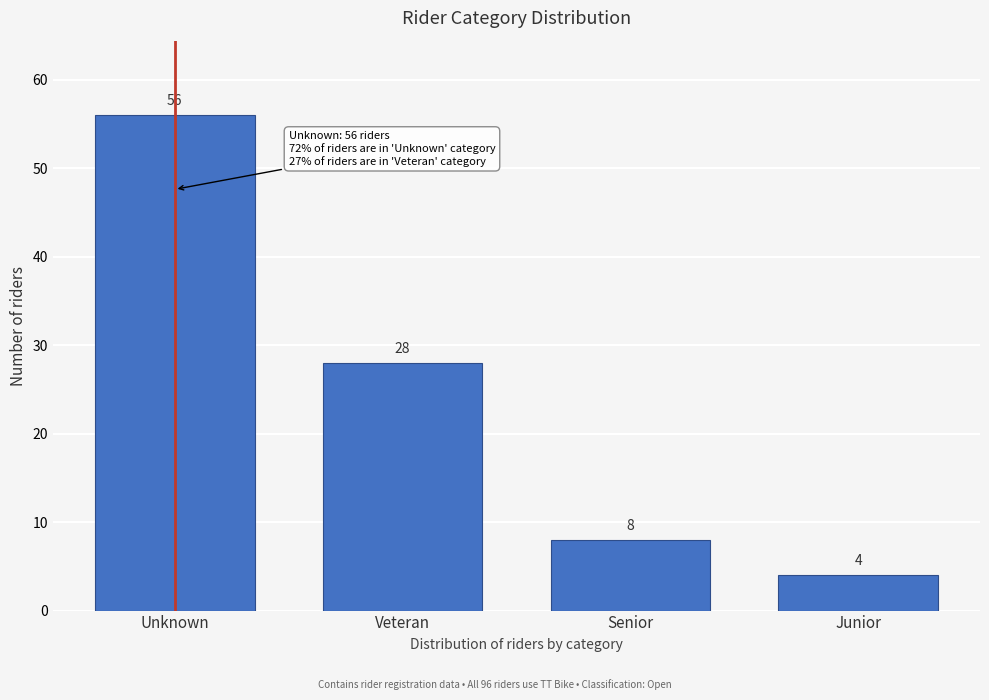

Reading left to right, extract all data points from this chart.

Unknown=56	Veteran=28	Senior=8	Junior=4